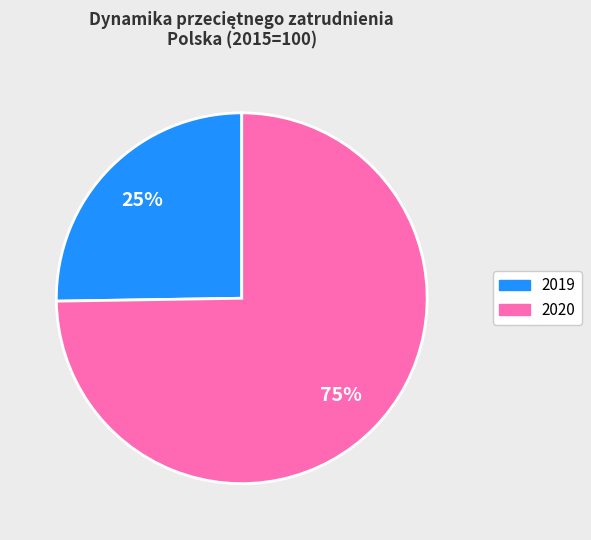

Does any single category account for the majority?

Yes